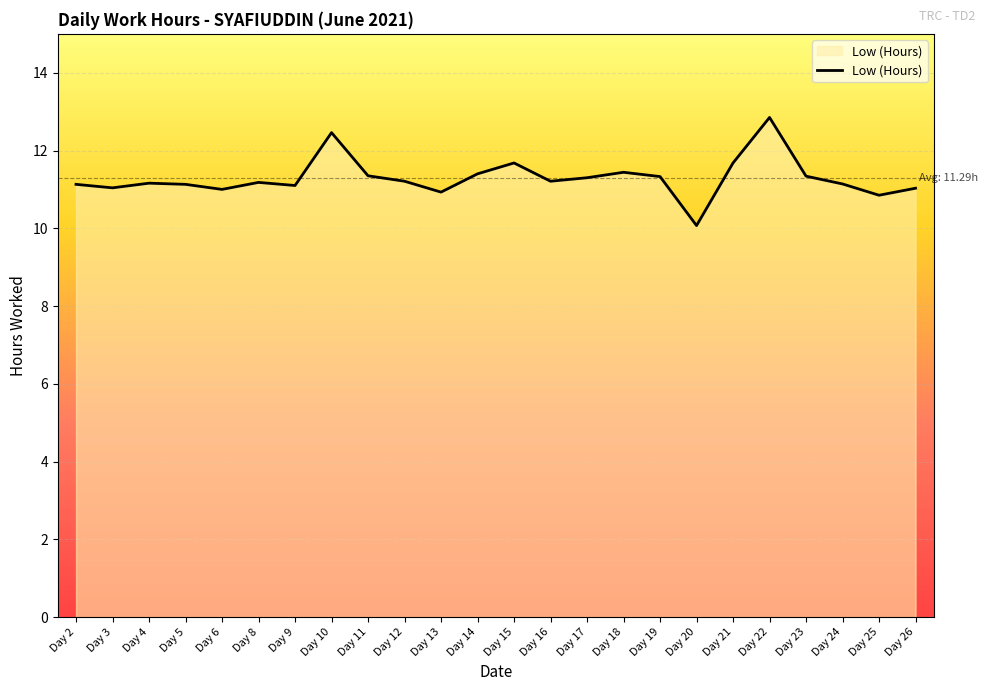

What is the sum of the values at Day 24 and Day 18?

22.6